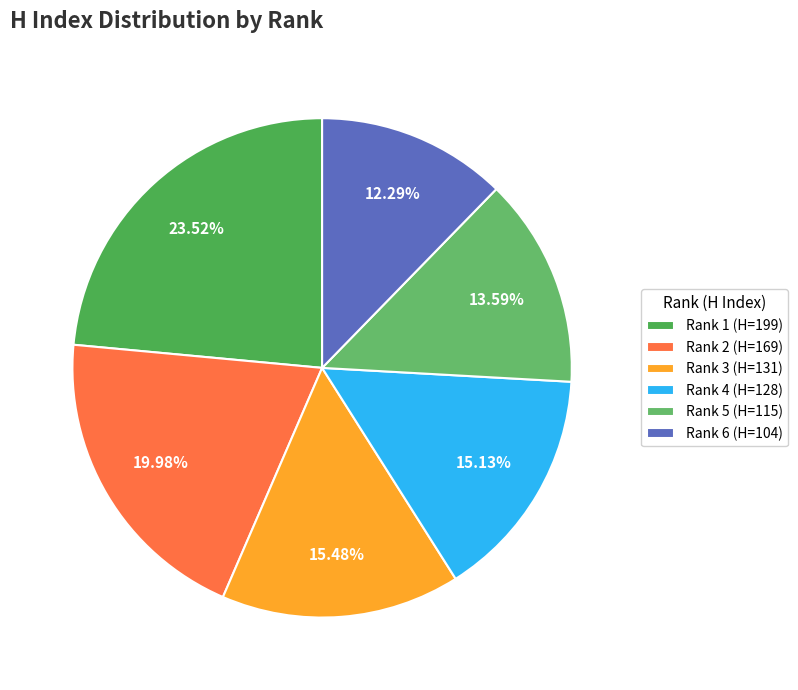

Is Rank 6 (H=104) the majority of the pie?

No